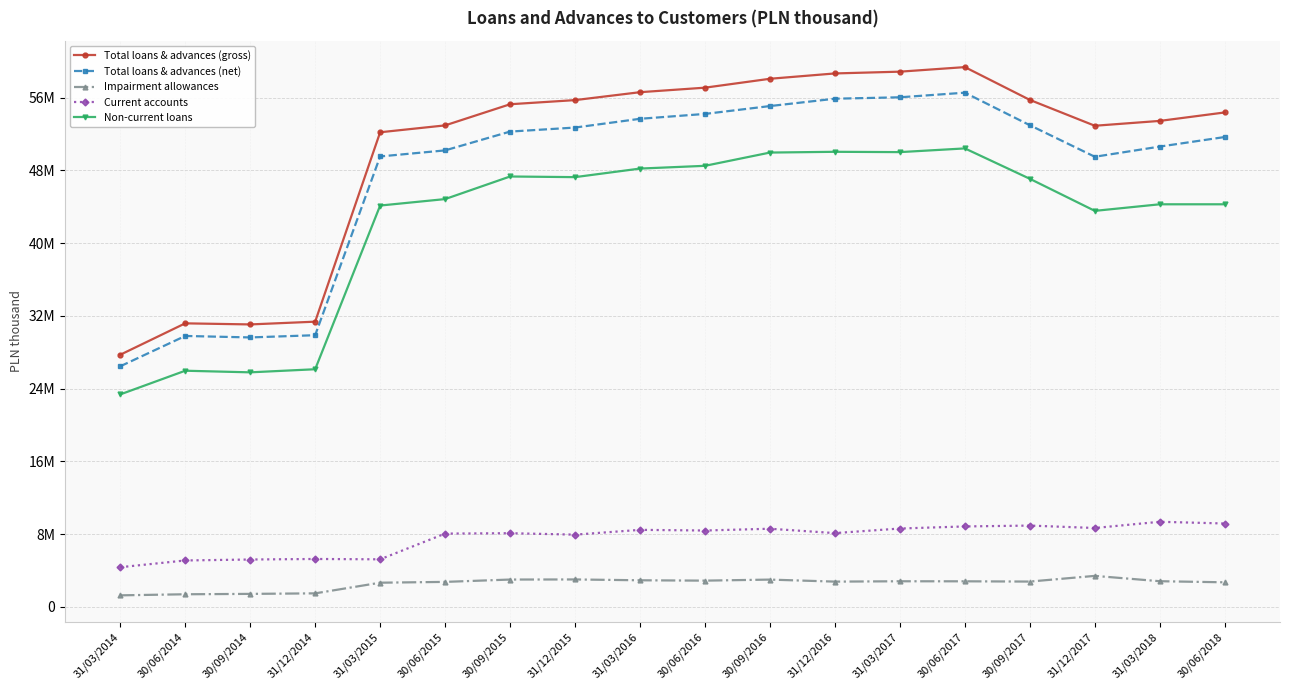

In Total loans & advances (gross), how many points are lower than both neighbors (excluding endpoints)?

2